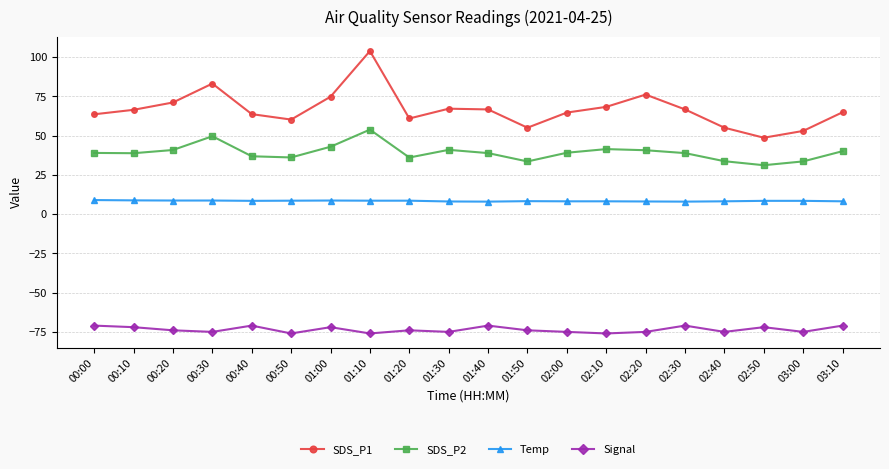

What position from the left is 00:20?

3